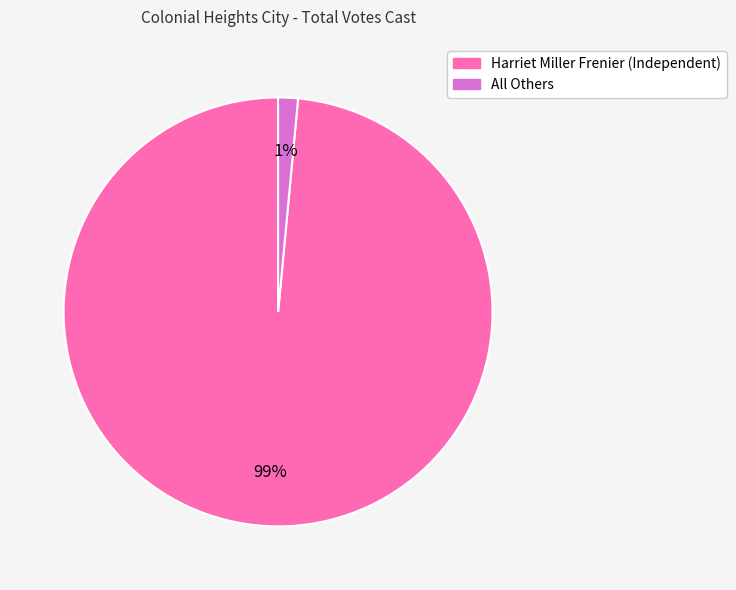

What is the majority slice?

Harriet Miller Frenier (Independent)